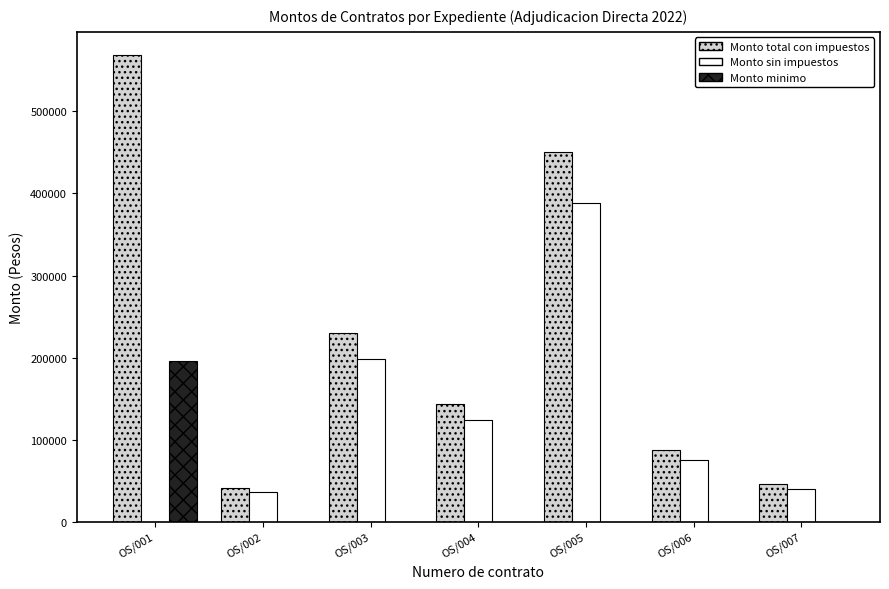

How many groups of bars are there?

7